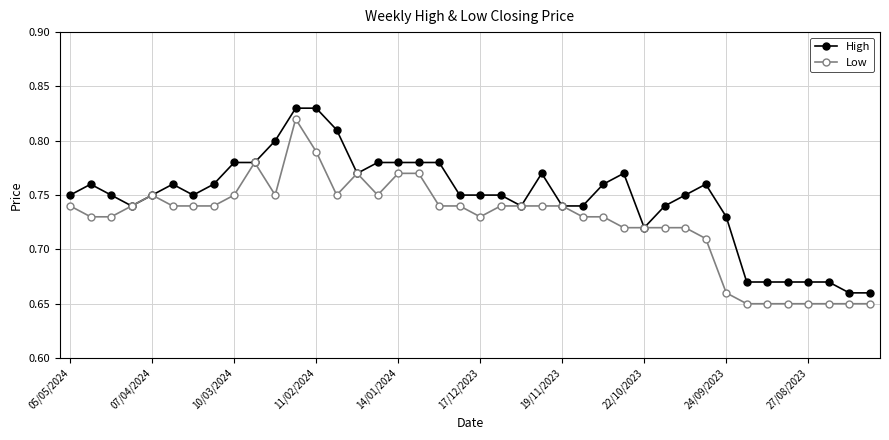

Which series has the largest total across all categories?

High